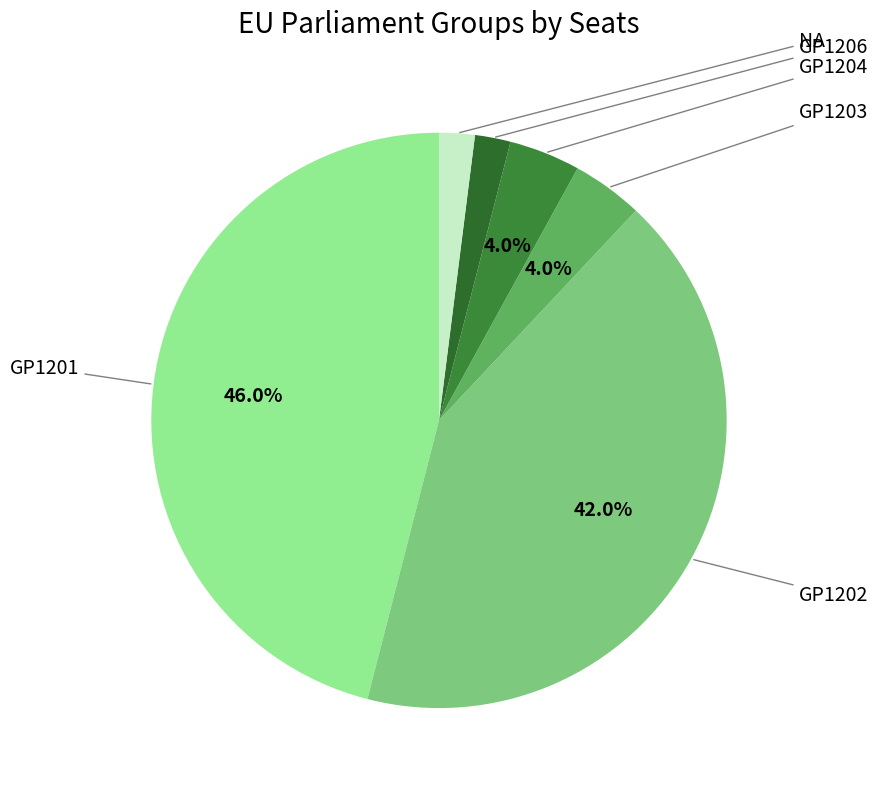

What is the largest slice in the pie chart?

GP1201